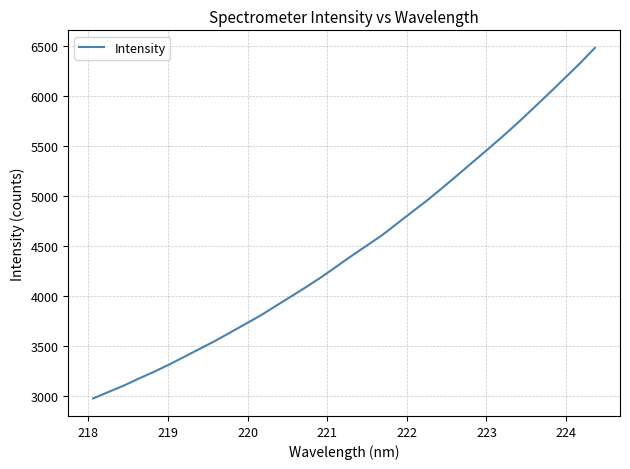

What is the maximum value shown in the chart?

6486.2